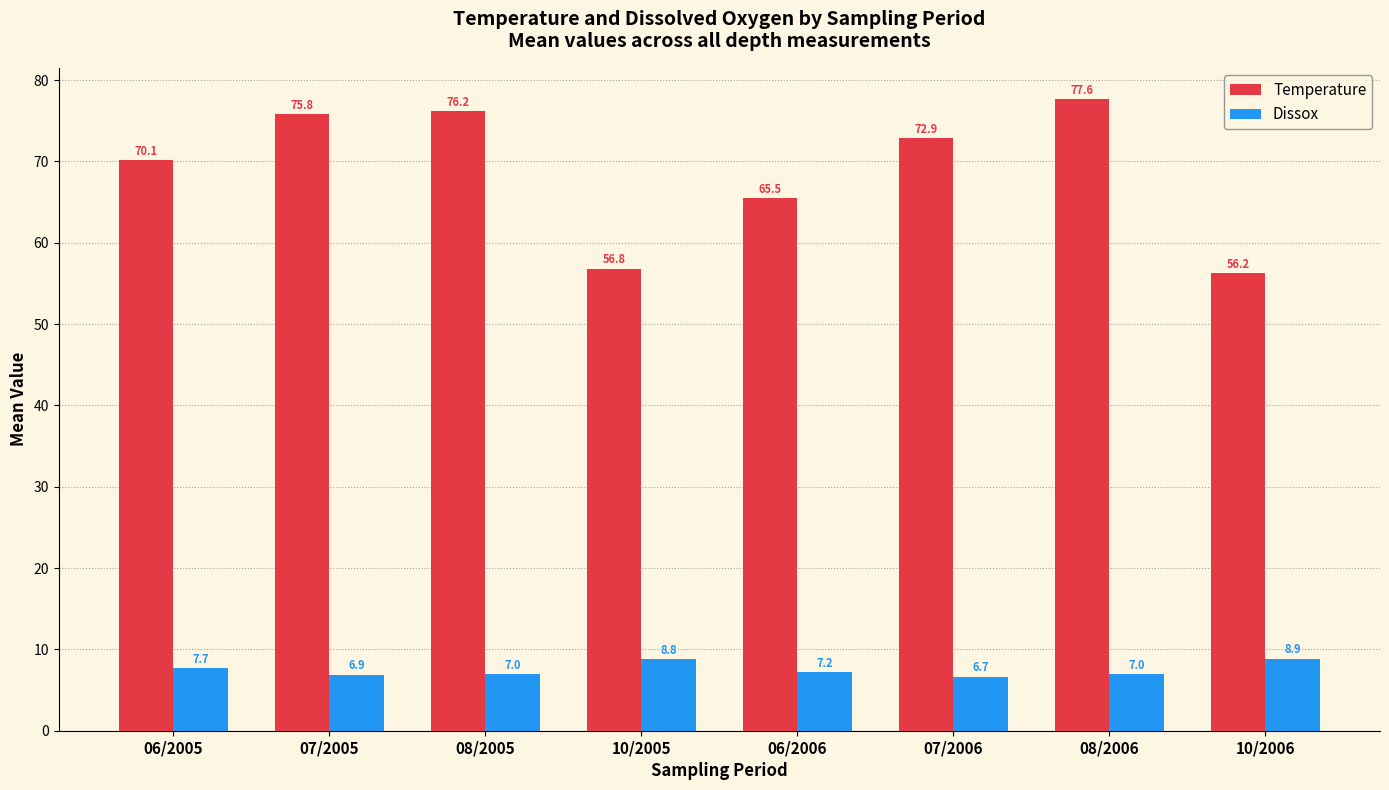

What is the average value of the Temperature series?

68.9